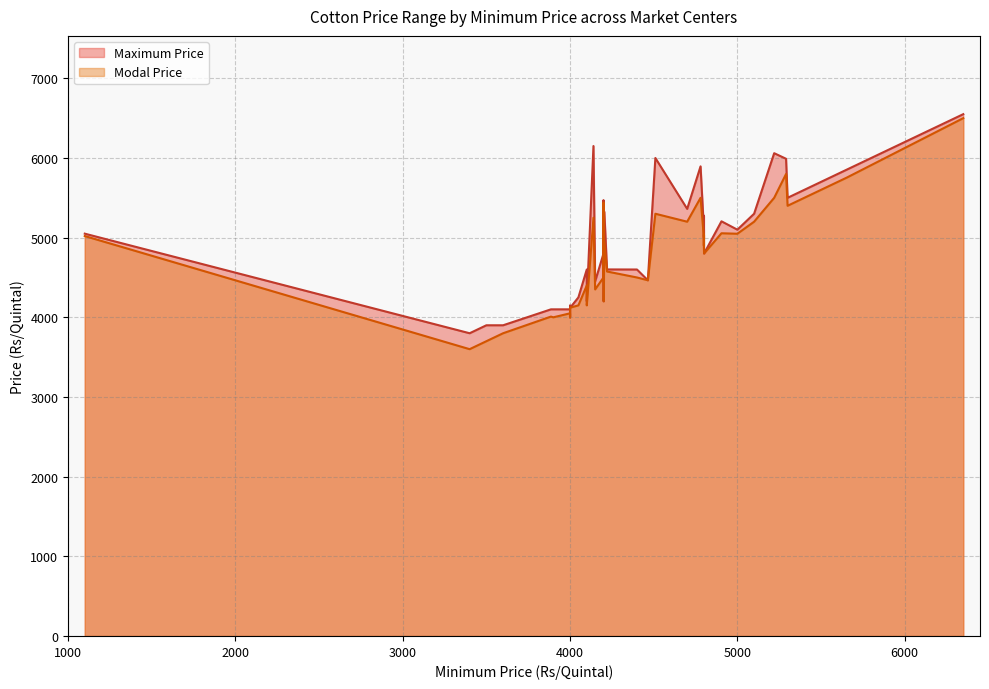

List the series in order of their peak value, lowest first.

Modal Price, Maximum Price